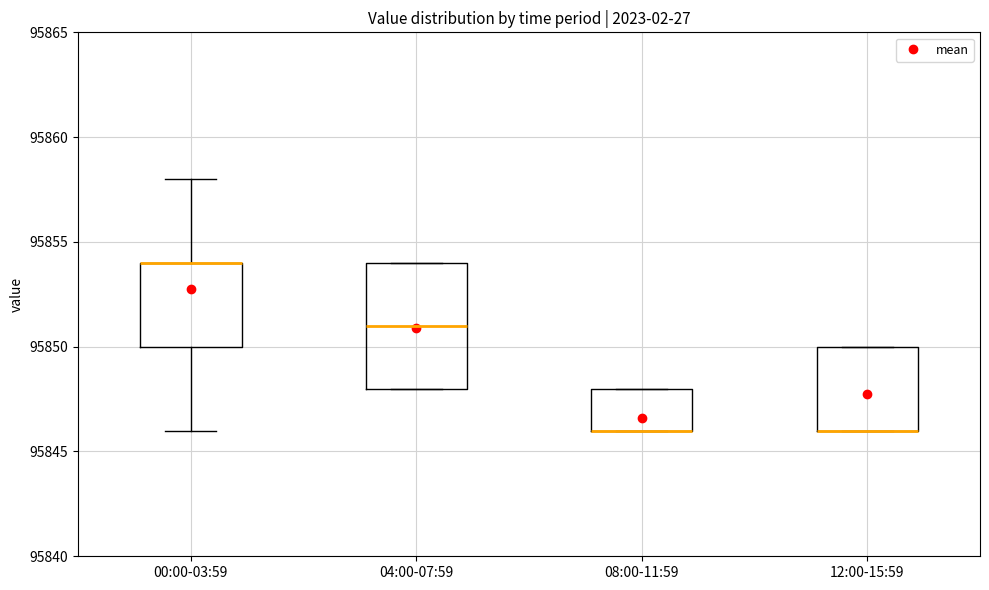

Where is the lower edge of the box for 12:00-15:59 on the y-axis? The values are not printed on the chart, so give them approximately, as read against the axis.

95846